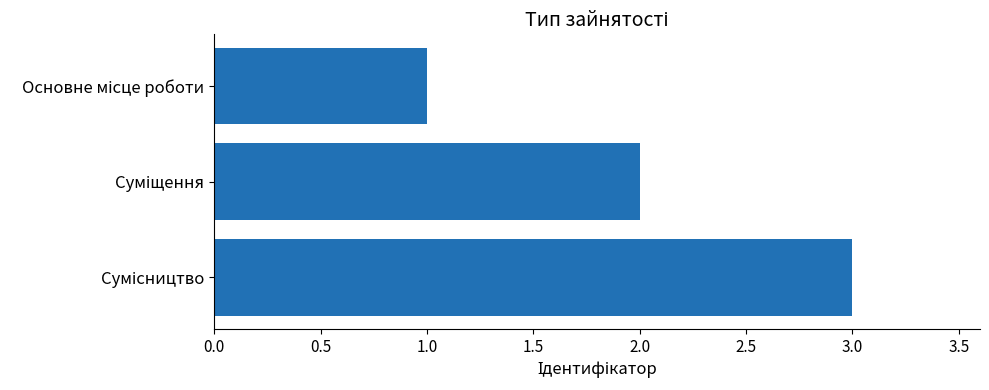

What is the maximum value shown in the chart?

3